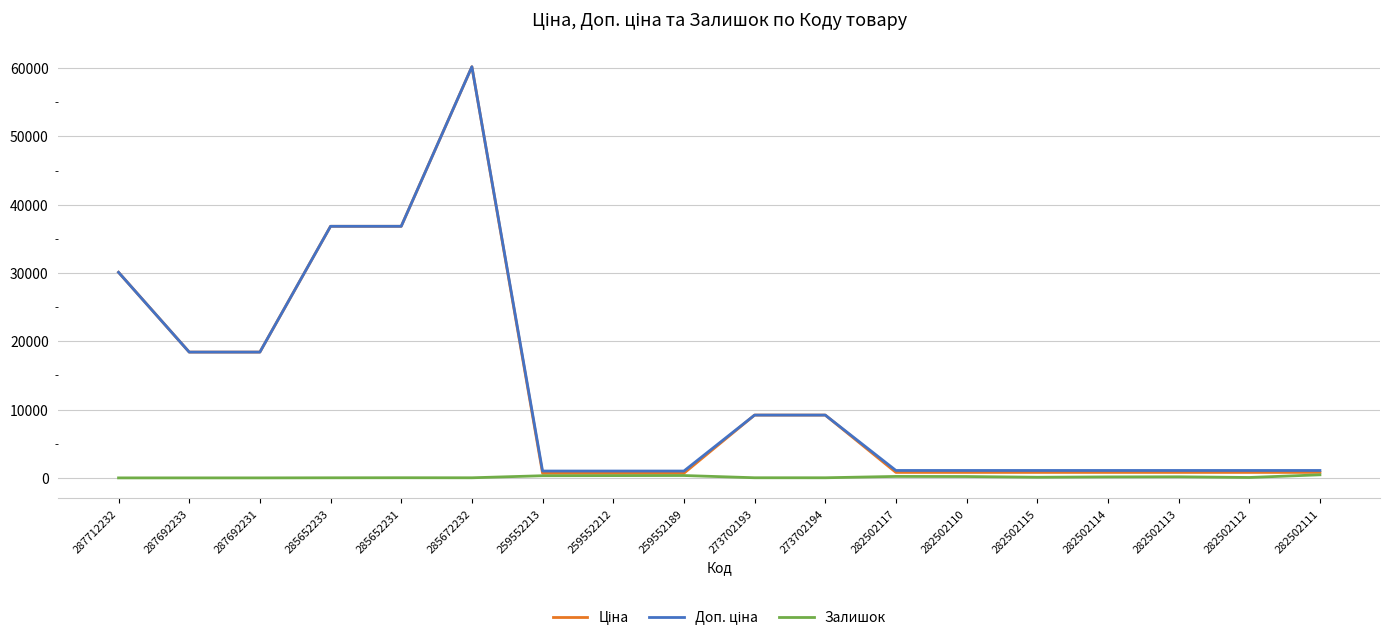

What is the greatest value displayed?

60205.6